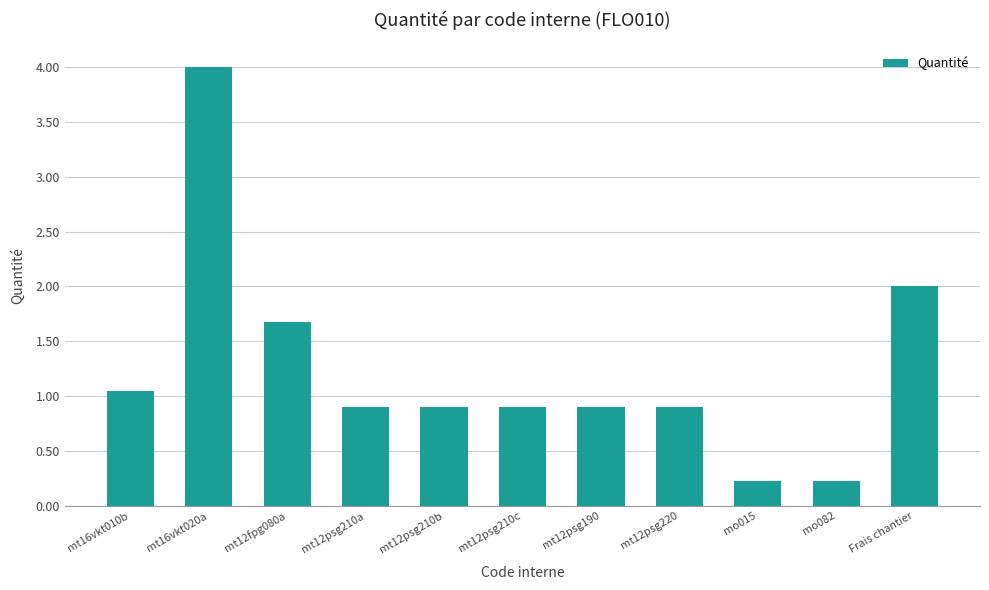

True or false: the data shows 1.7 at mt12fpg080a.

True